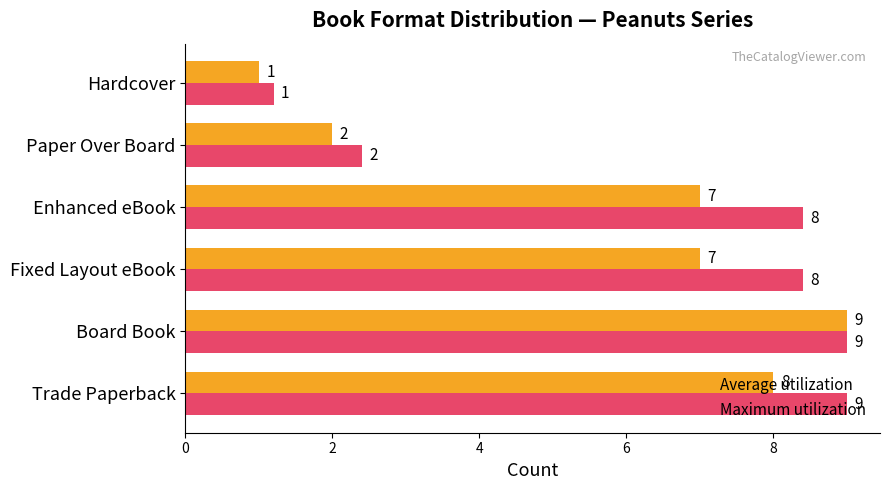

How many data points in Average utilization are less than 7?

2